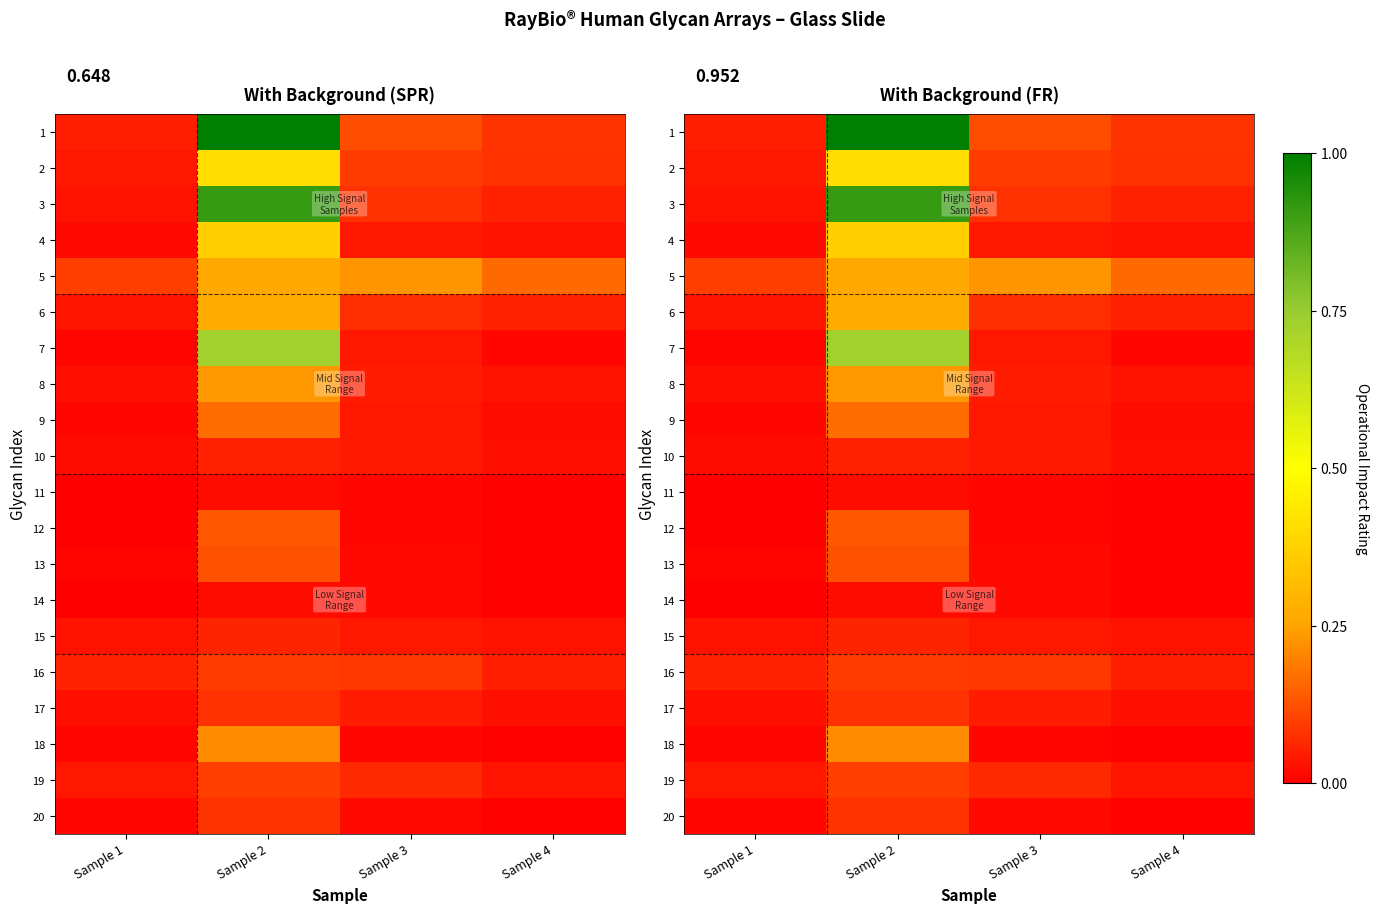

The value of 18 at Sample 2 is 0.1. True or false?

False